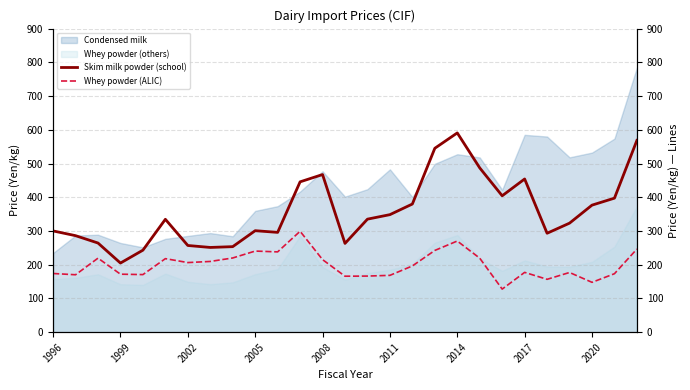

True or false: Whey powder (others) and Condensed milk cross at least once.

False